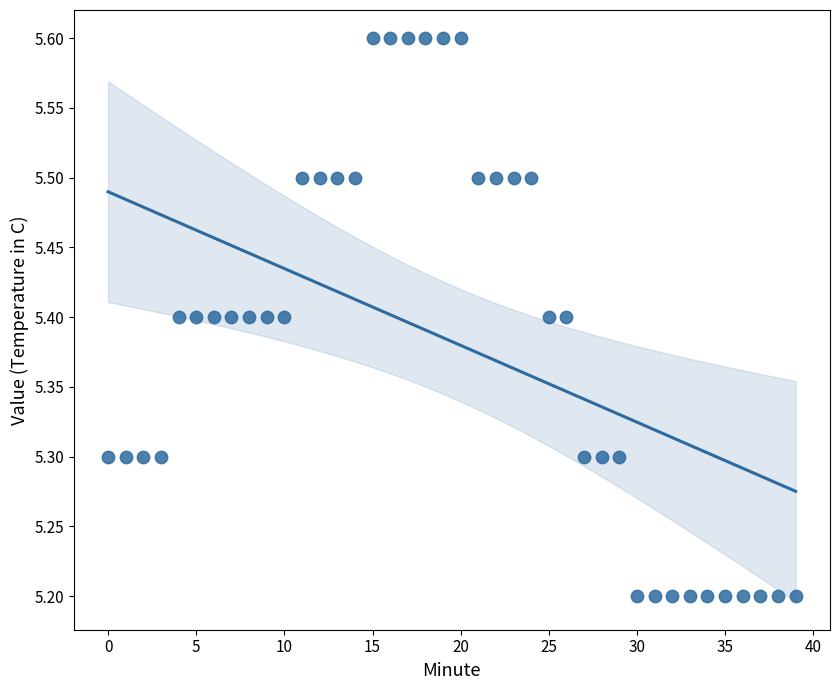

What is the range of Y values (max minus min)?

0.4